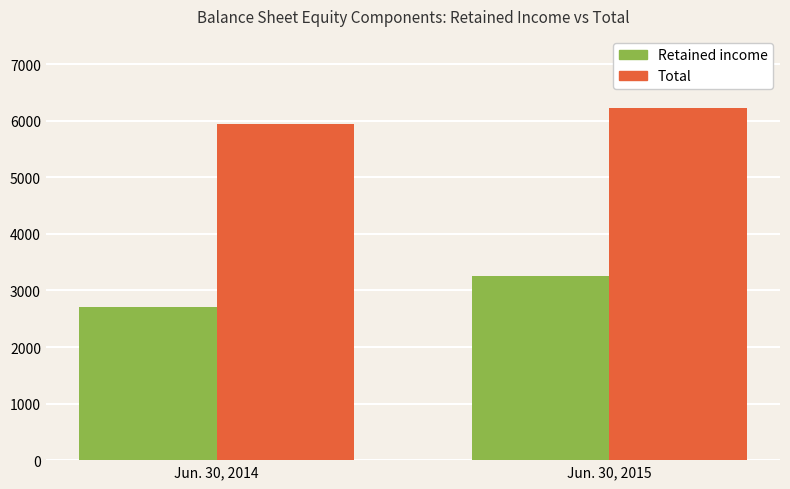

Count the Retained income values in the range 2706 to 3254.

2